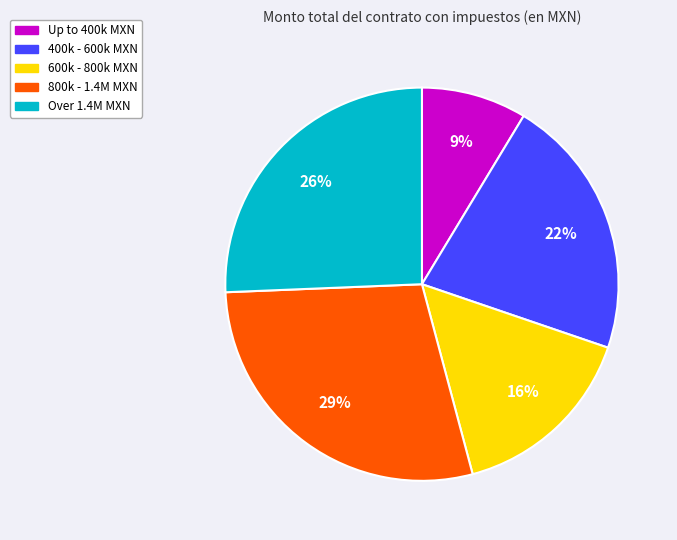

How many segments does this pie chart have?

5